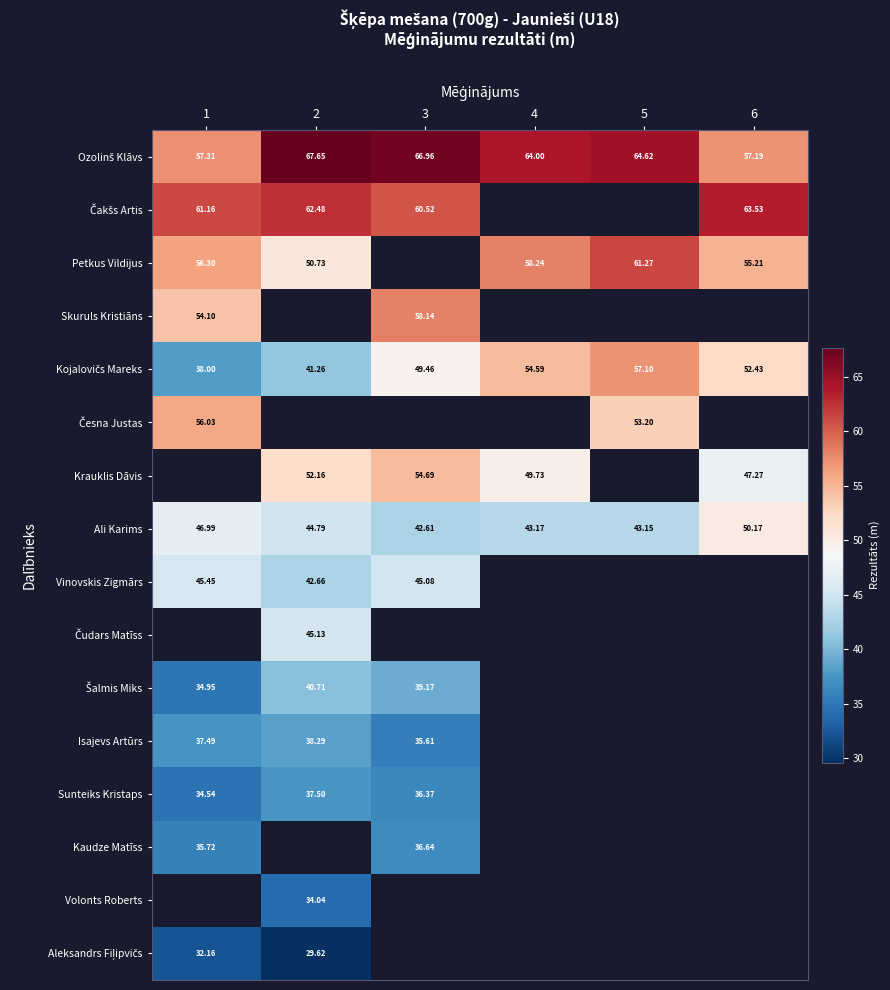

What is the sum of the Kojalovičs Mareks values at 5 and 4?

111.7